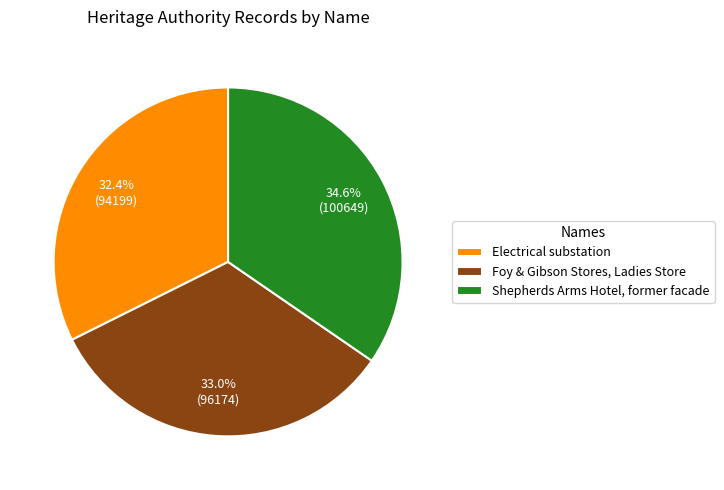

Is there a majority slice in this chart?

No